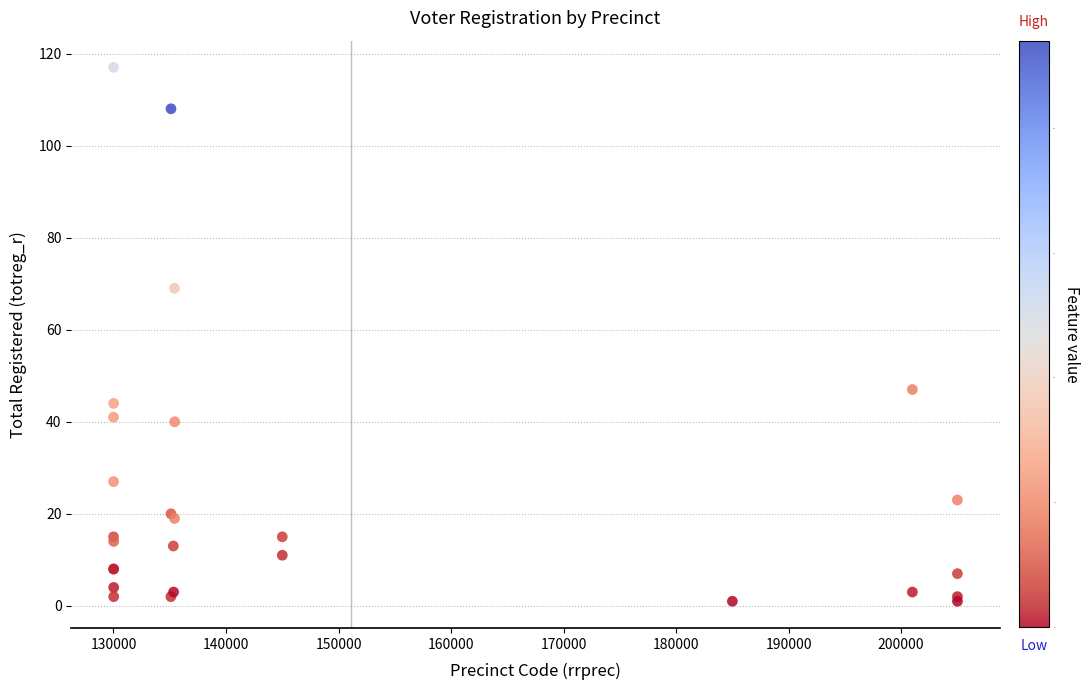

What Y value in the scatter plot is closest to 59?

69